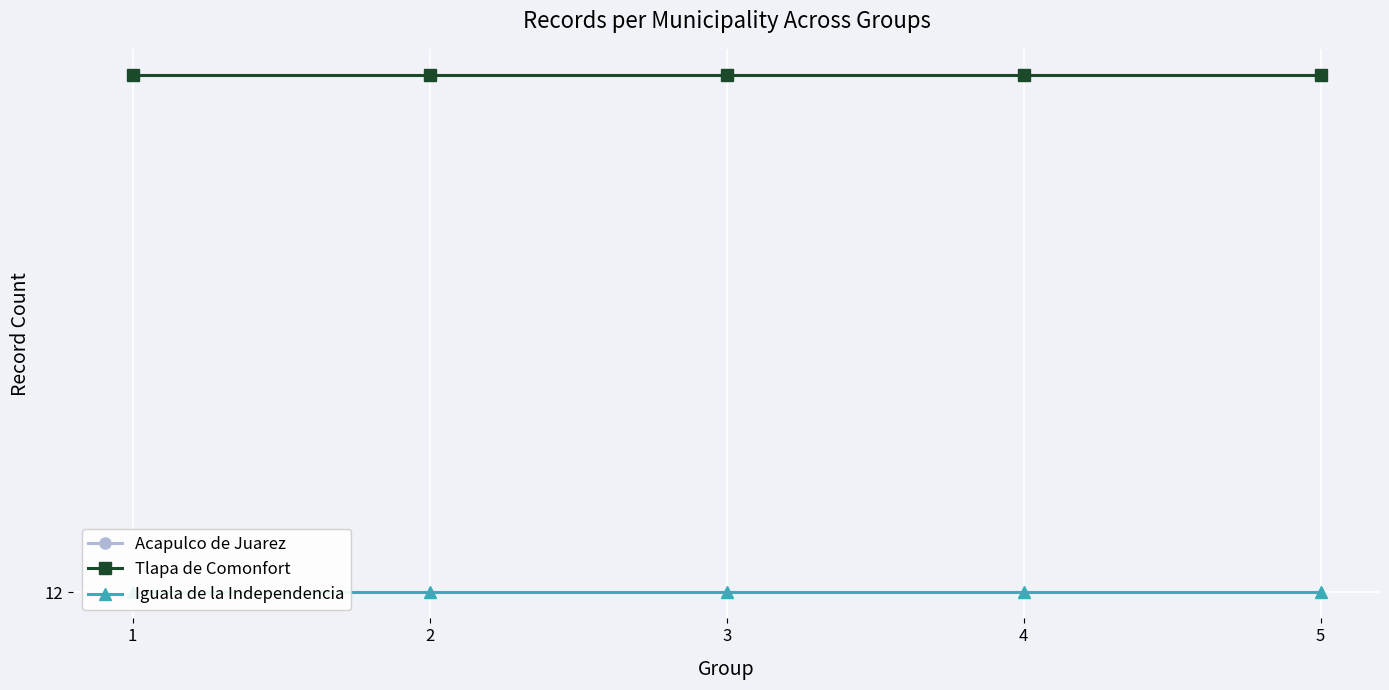

True or false: Tlapa de Comonfort has more than 0 points higher than both neighbors.

False